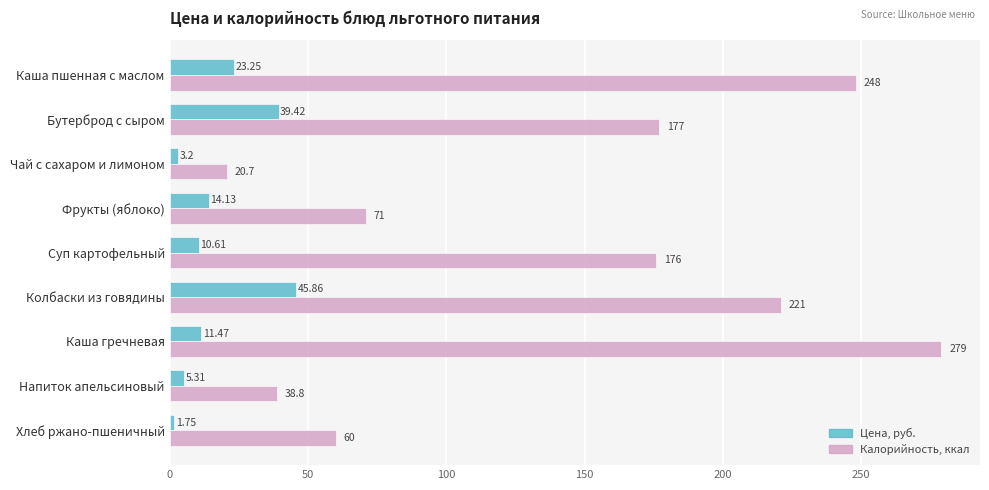

Which series changed the most between Колбаски из говядины and Напиток апельсиновый?

Калорийность, ккал